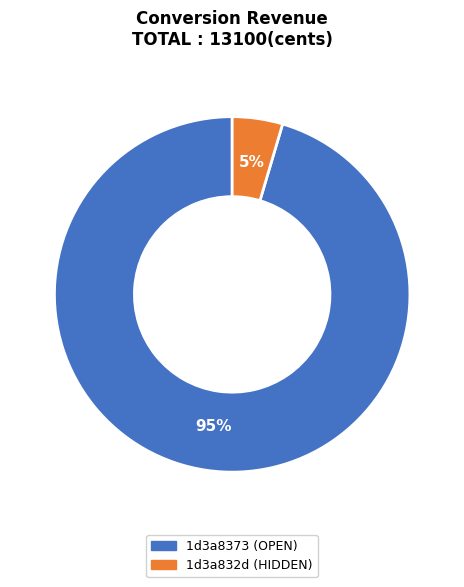

Is it true that 1d3a832d (HIDDEN) is 11% of the pie?

False